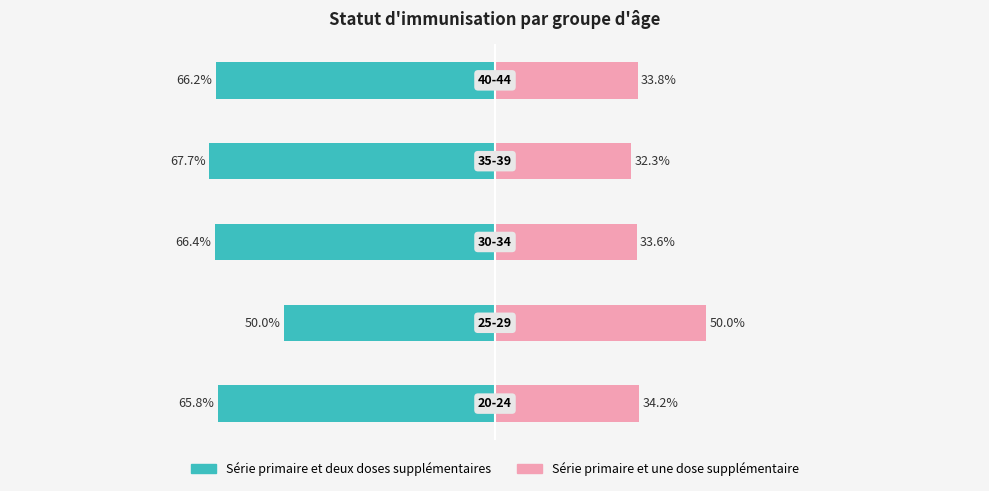

How many data points in Série primaire et deux doses supplémentaires are above -66?

2